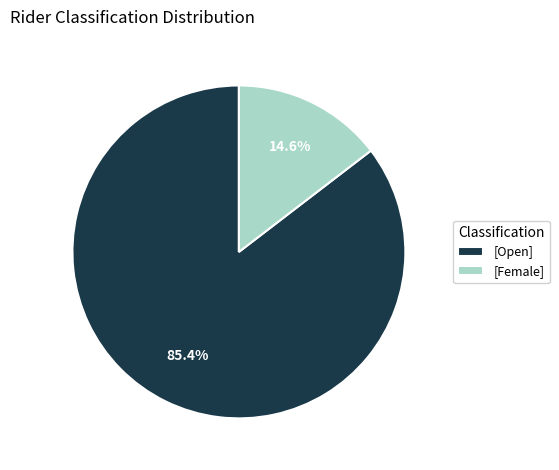

Which category accounts for the majority?

[Open]